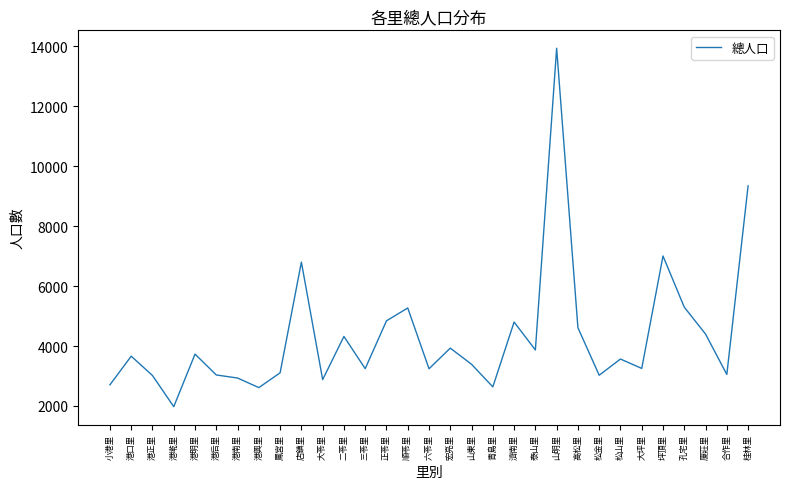

What is the difference between the values at 港正里 and 順苓里?

2253